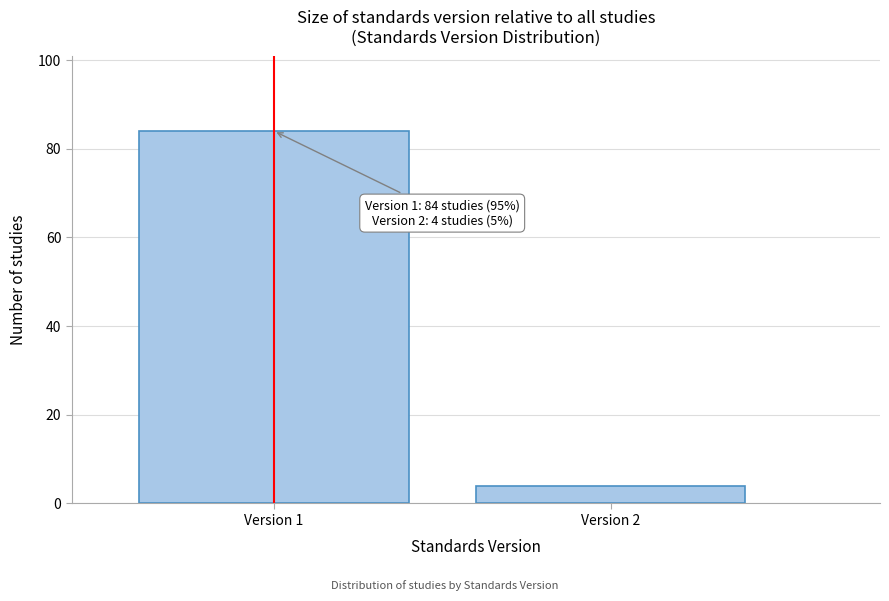

Reading left to right, extract all data points from this chart.

Version 1=84	Version 2=4